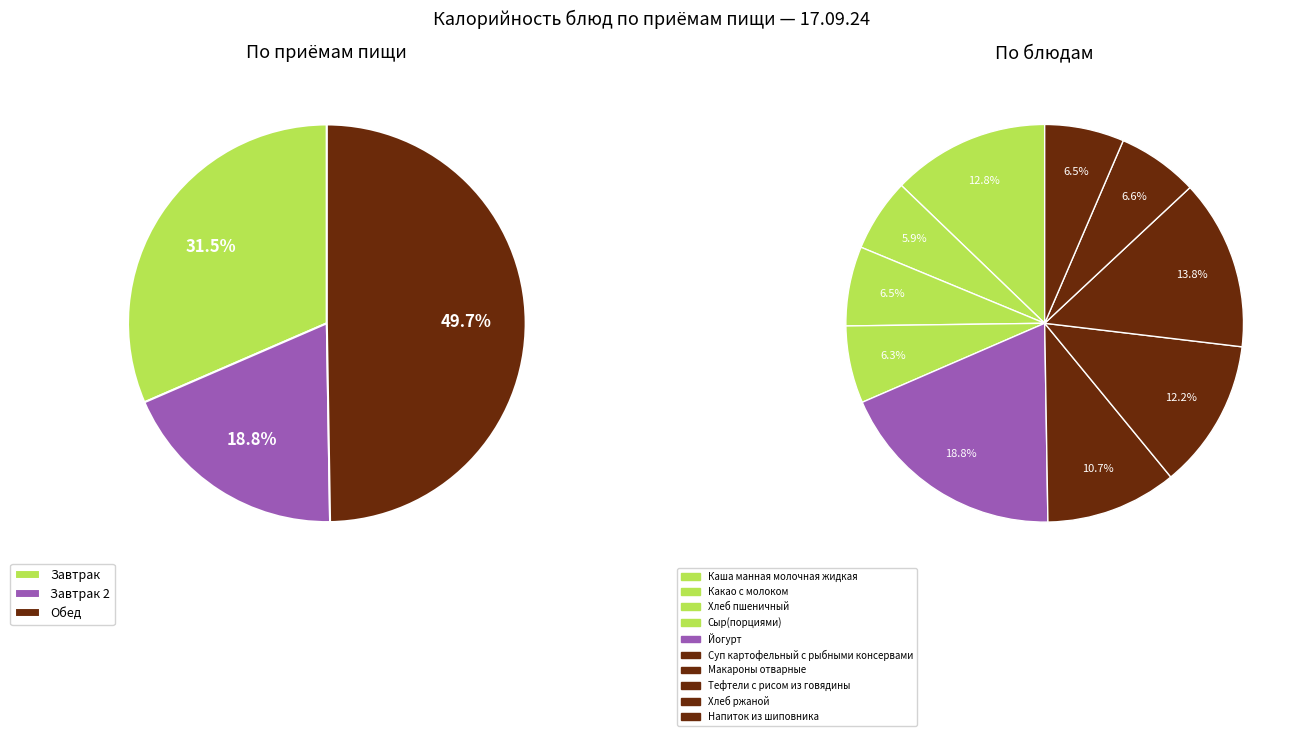

Rank the categories by value from lowest to highest.

Какао с молоком, Сыр(порциями), Хлеб пшеничный, Напиток из шиповника, Хлеб ржаной, Суп картофельный с рыбными консервами, Макароны отварные, Каша манная молочная жидкая, Тефтели с рисом из говядины, Йогурт